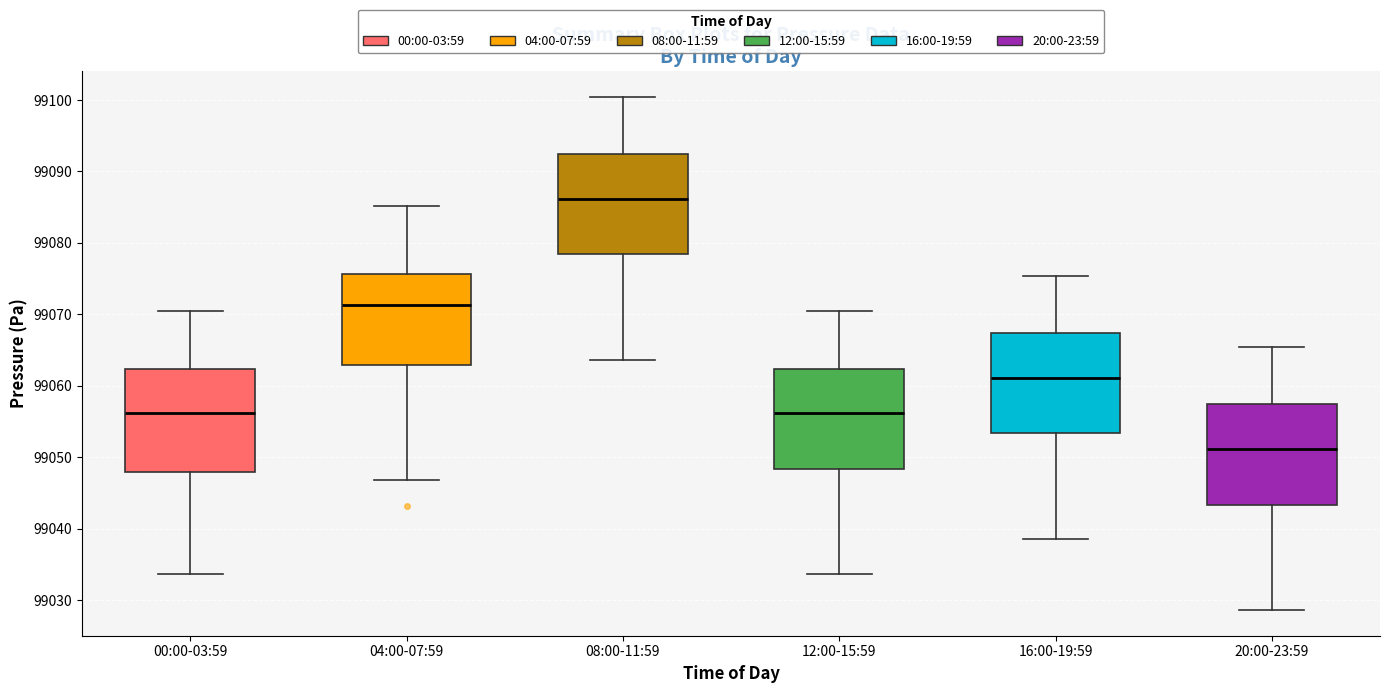

Reading left to right, transcribe this box plot: for each box, give where its median line is, the range the box spans, and where its two whiskers end, as read against the y-axis. The values are not printed on the chart, so give them approximately, as read against the axis.

00:00-03:59: median 99056, box 99048 to 99062, whiskers 99034 to 99070
04:00-07:59: median 99071, box 99063 to 99076, whiskers 99047 to 99085
08:00-11:59: median 99086, box 99078 to 99092, whiskers 99064 to 99100
12:00-15:59: median 99056, box 99048 to 99062, whiskers 99034 to 99070
16:00-19:59: median 99061, box 99053 to 99067, whiskers 99039 to 99075
20:00-23:59: median 99051, box 99043 to 99057, whiskers 99029 to 99065